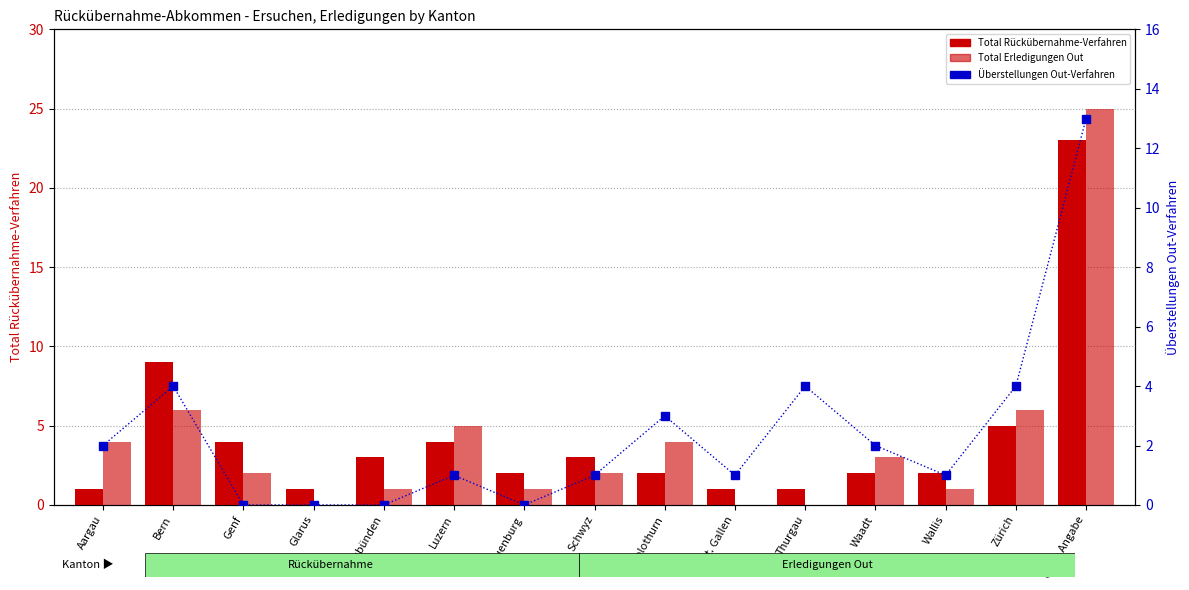

List the series in order of their peak value, lowest first.

Überstellungen Out-Verfahren, Total Rückübernahme-Verfahren, Total Erledigungen Out